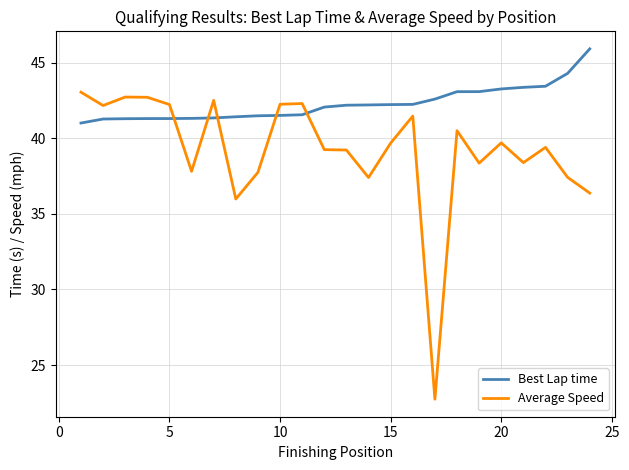

Which series has the largest total across all categories?

Best Lap time